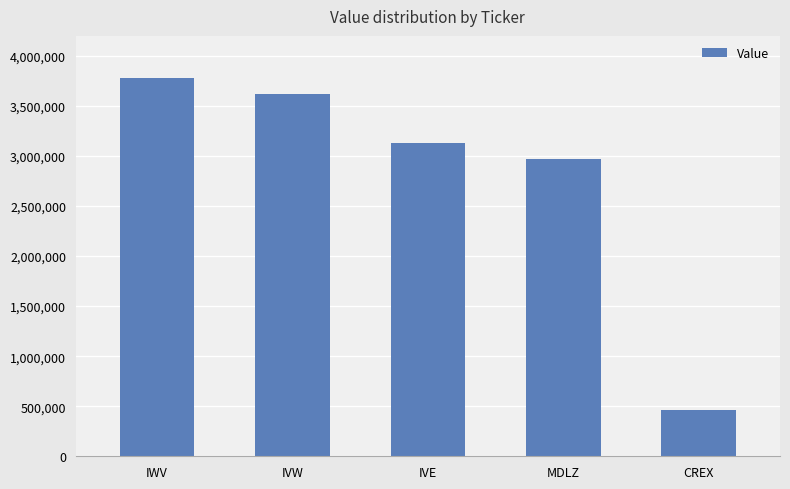

Which has a higher value, CREX or MDLZ?

MDLZ